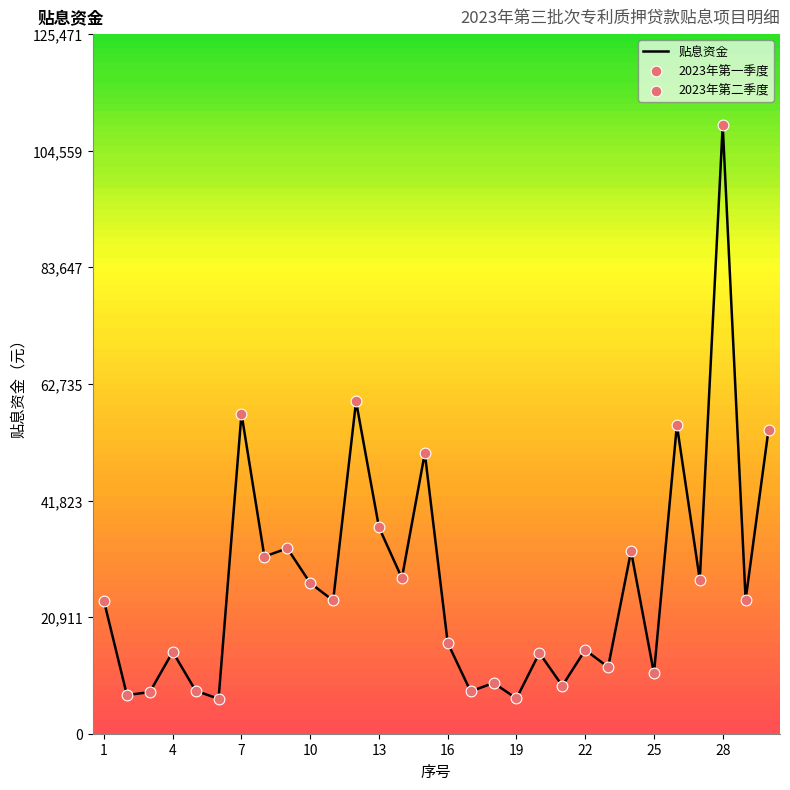

What is the greatest value displayed?

109106